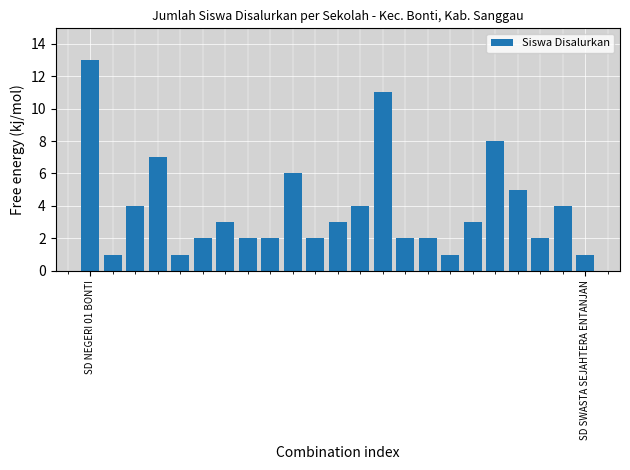

What is the average value?

4